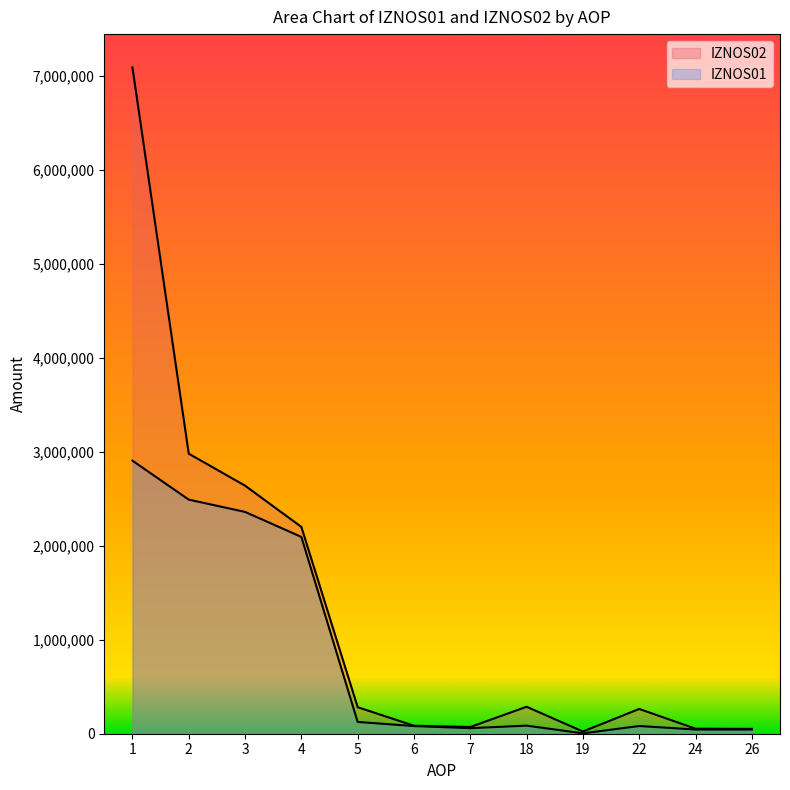

At which label does IZNOS01 first exceed 85979?

1